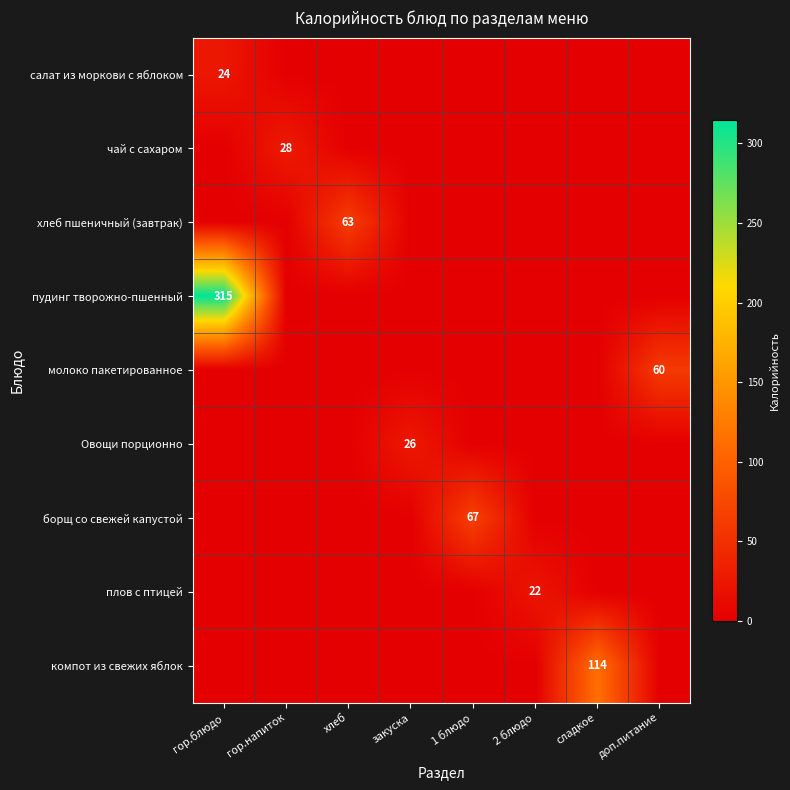

What is the greatest value displayed?

315